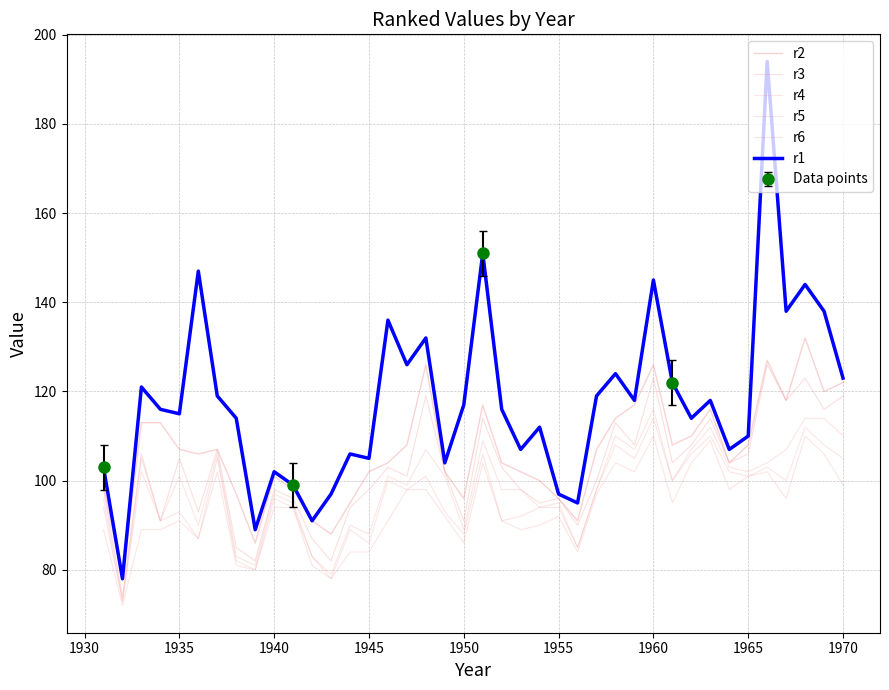

Is it true that r1 equals 128 at 12?

False